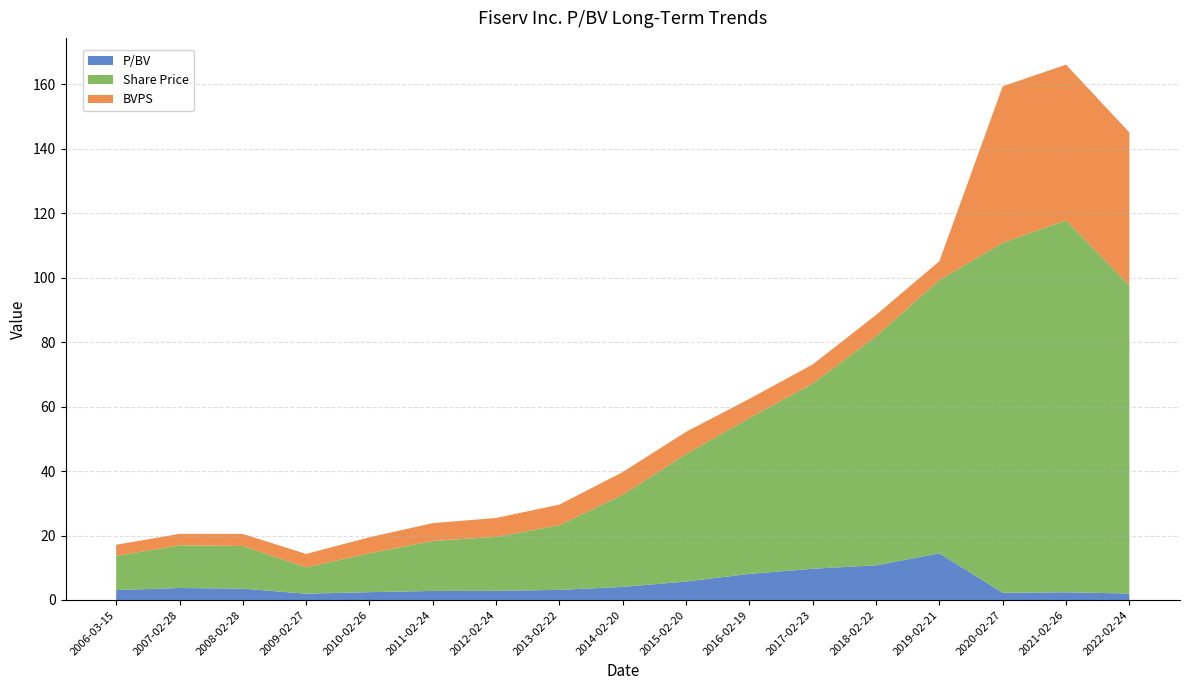

Reading left to right, list all the values displayed in this chart.

P/BV: 3.1	3.7	3.5	2.0	2.4	2.8	2.8	3.1	4.1	5.7	8.1	9.7	10.8	14.5	2.2	2.4	2.0
Share Price: 10.6	13.2	13.2	8.2	12.1	15.5	16.7	20.1	28.6	39.5	48.3	57.5	71.1	84.8	108.5	115.4	95.6
BVPS: 3.5	3.5	3.8	4.2	5.0	5.5	5.9	6.4	7.0	6.9	6.0	5.9	6.6	5.9	48.6	48.3	47.5